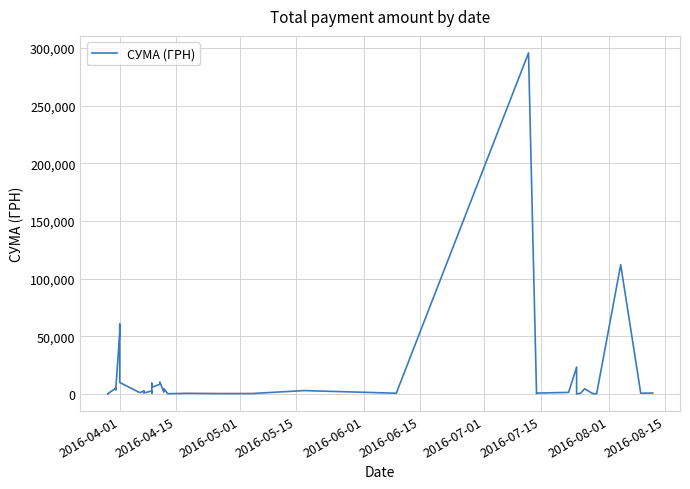

True or false: there are more than 2 points higher than both neighbors.

True